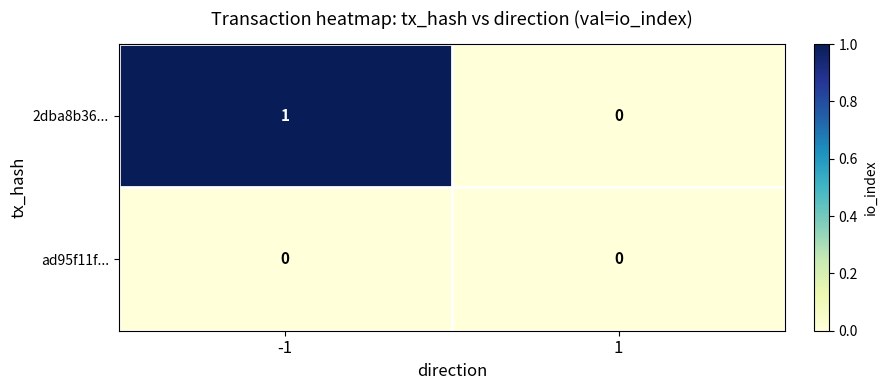

List the series in order of their peak value, highest first.

2dba8b36..., ad95f11f...